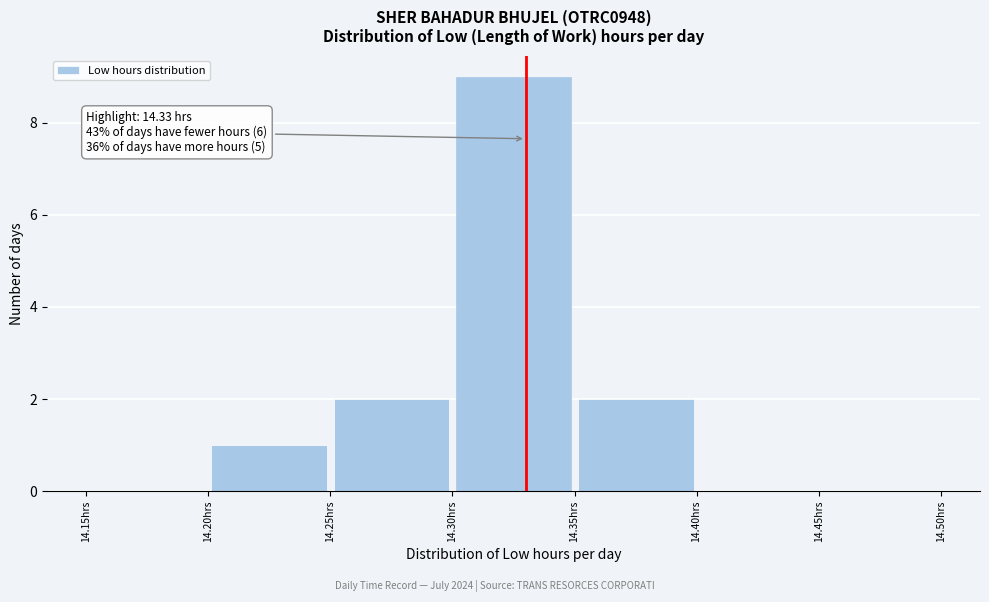

Over which range of the x-axis is the bar tallest?

14.30 to 14.35